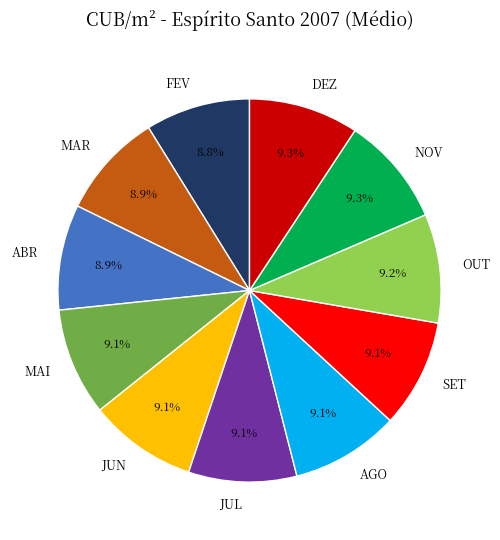

What portion of the pie excludes NOV?

90.7%